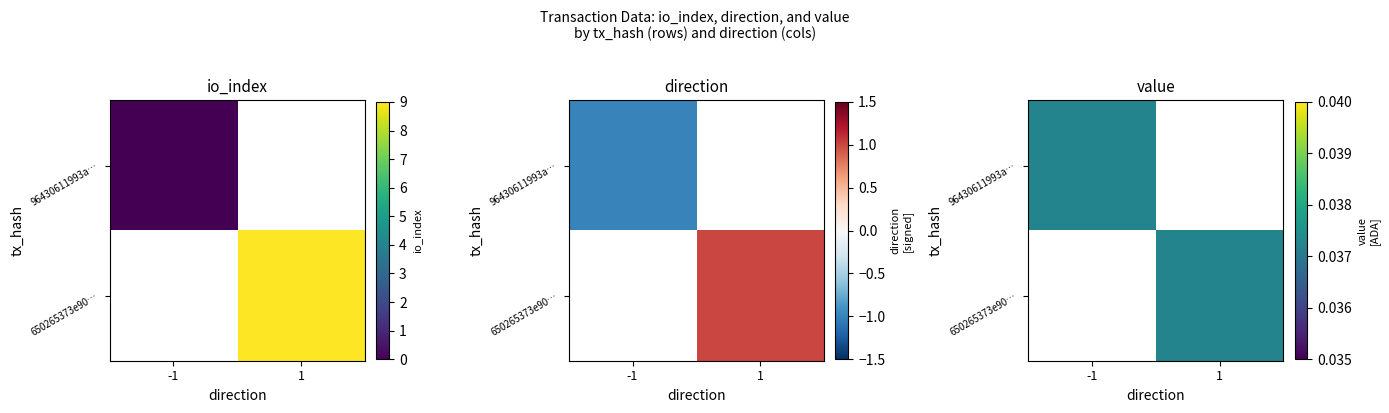

Which series has the largest total across all categories?

650265373e90e760a6fa2679dbf93668f628ab0